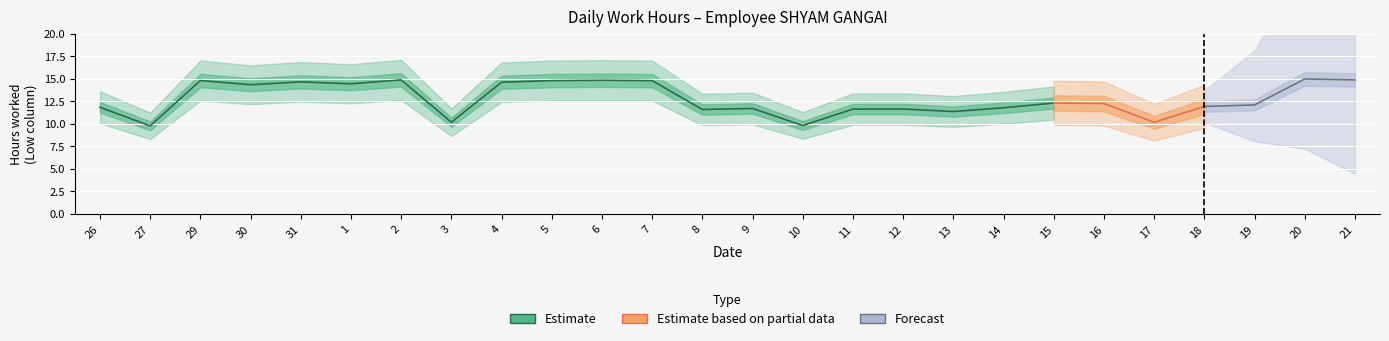

At how many categories does at least one series exceed 0?

26